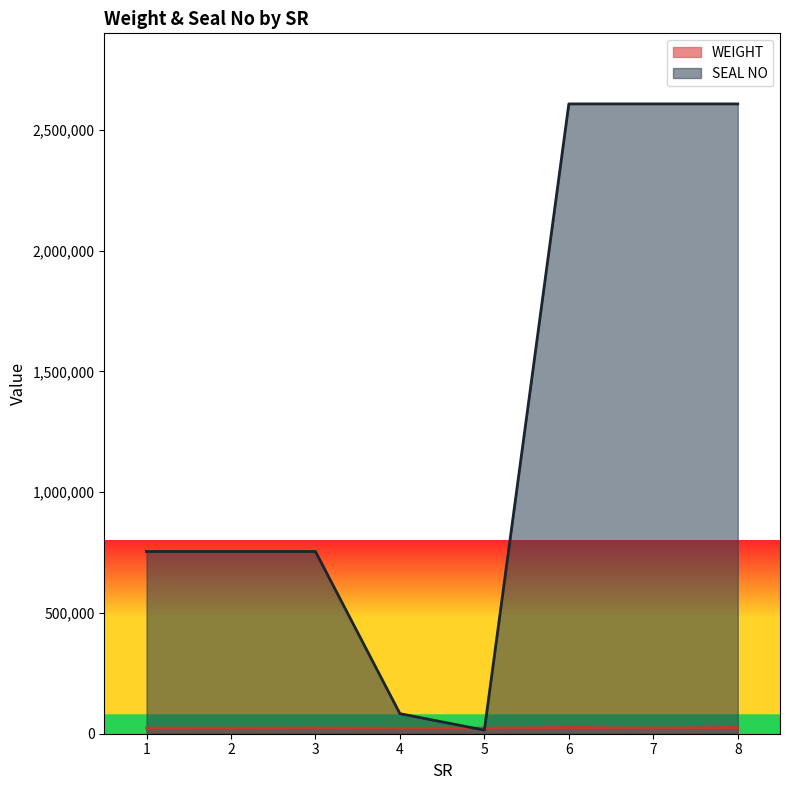

True or false: WEIGHT has more than 2 interior local peaks.

False